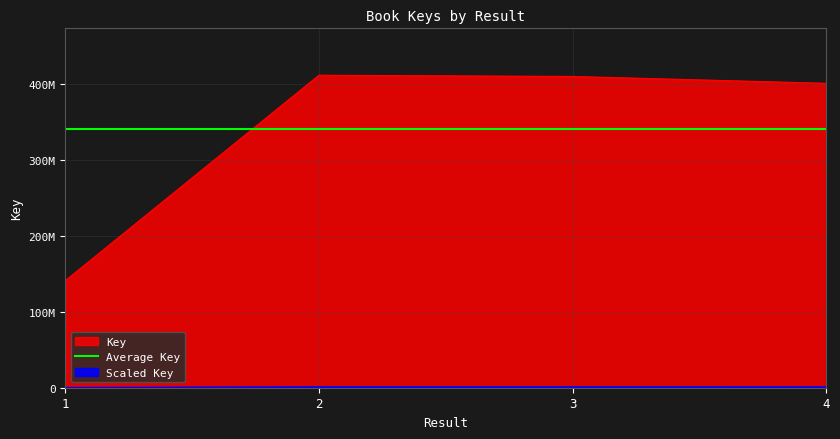

What is the value of the 2nd point from the left?

411649243